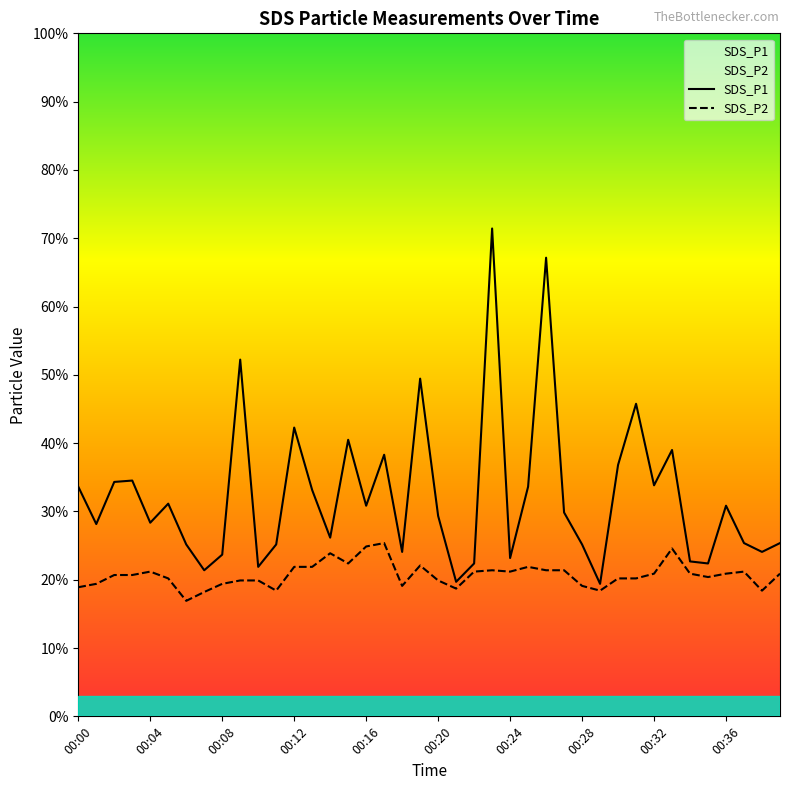

Where does the SDS_P1 series first go above 3?

00:00